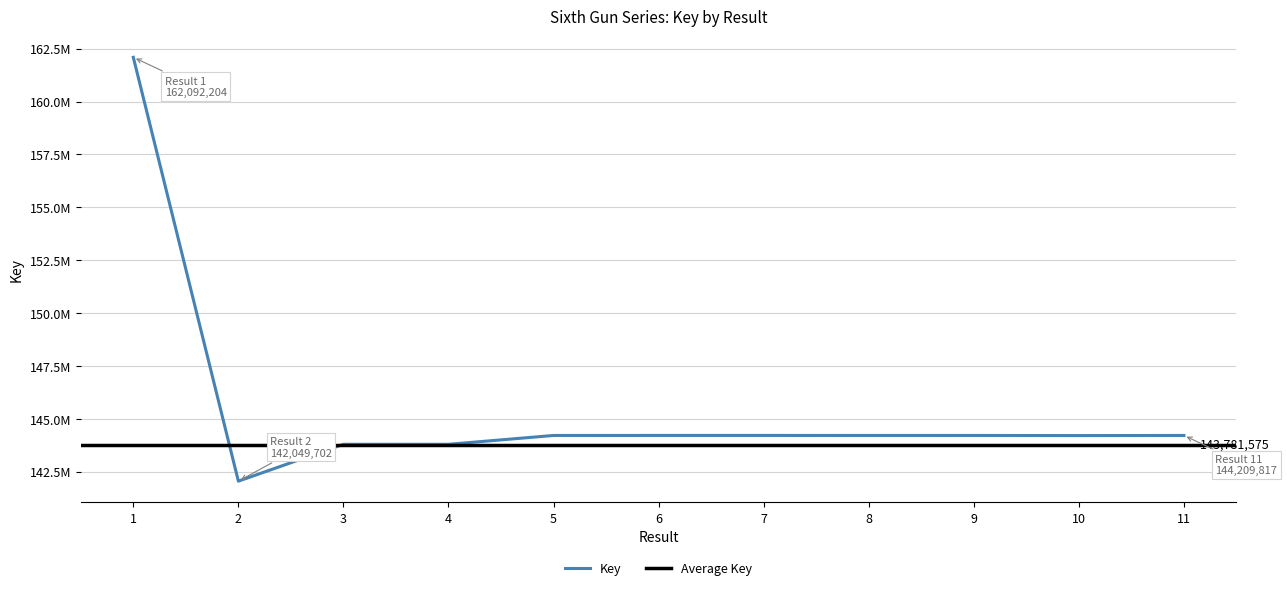

What is the change in value from 1 to 5?

-17882428